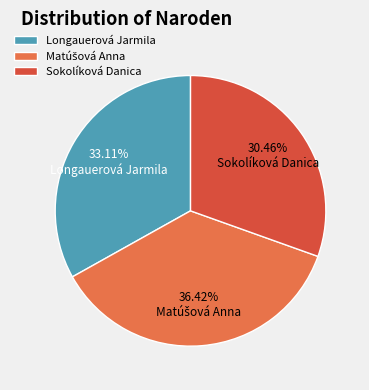

Which category has the smallest portion of the pie?

Sokolíková Danica